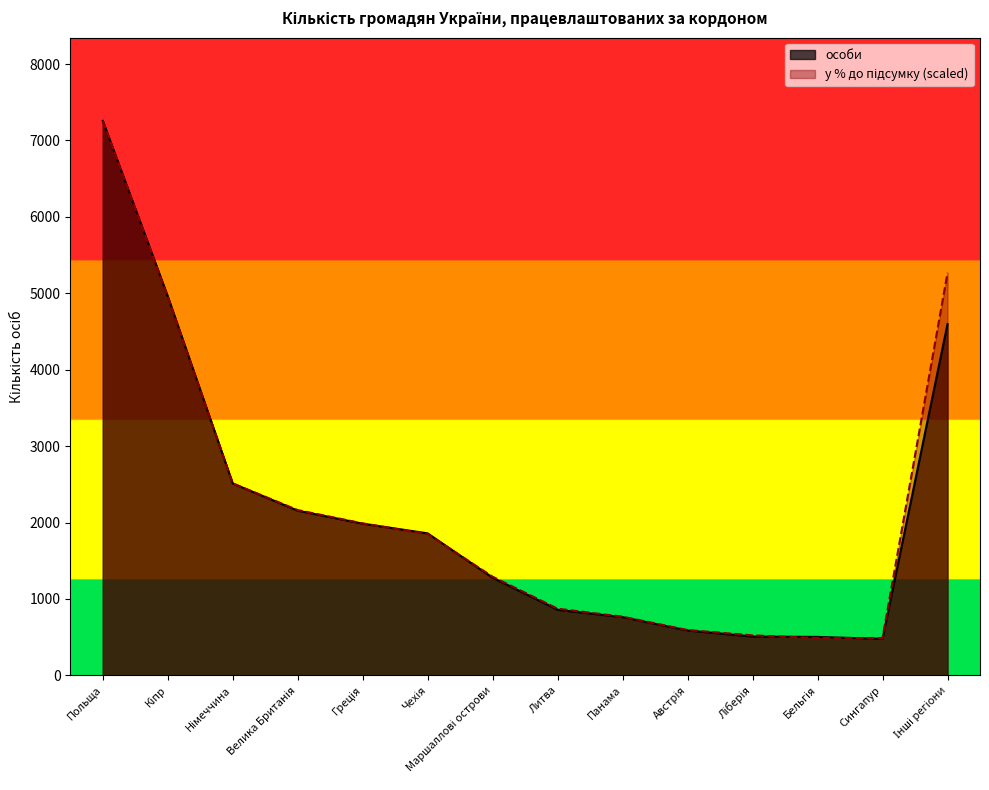

Count the number of categories in the chart.

14